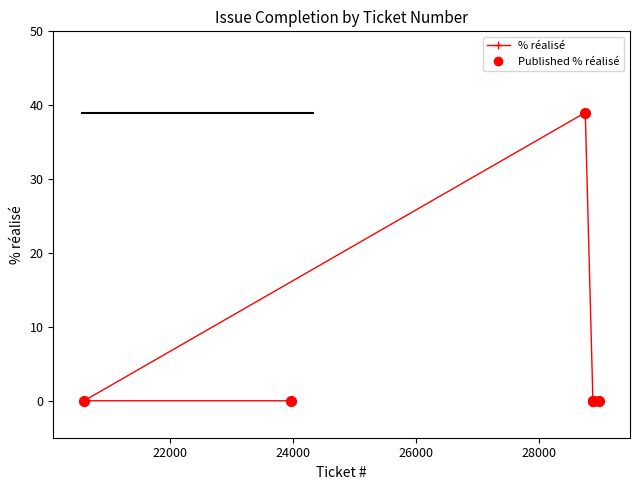

What are all the series names shown in the legend?

% réalisé, Published % réalisé